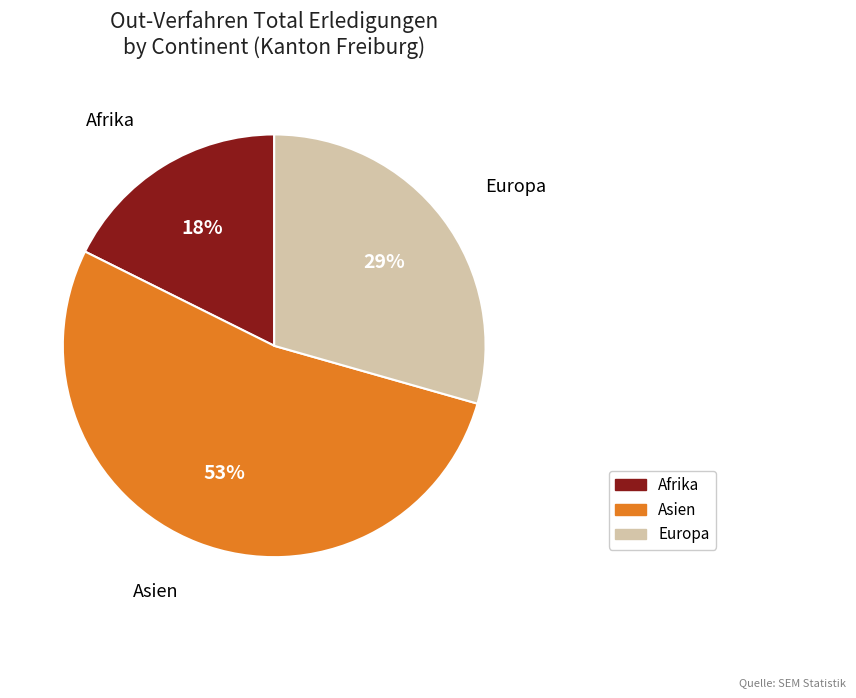

Does Asien account for over 50% of the chart?

Yes